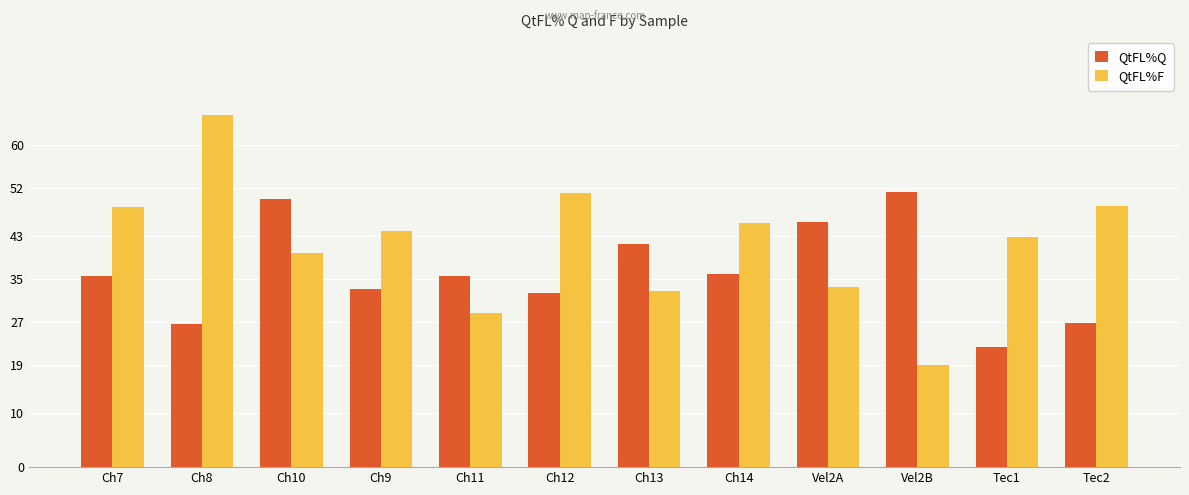

What is the difference between the highest and lowest values at Vel2A?

12.0